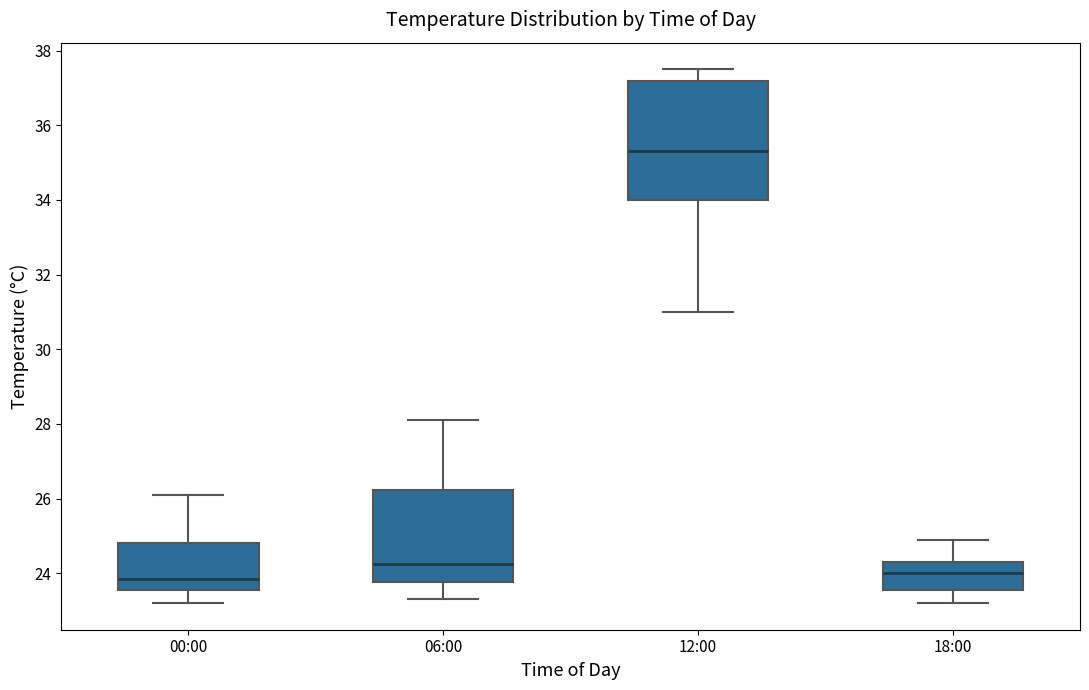

Where does the median line of the box for 18:00 sit on the y-axis? The values are not printed on the chart, so give them approximately, as read against the axis.

24.0